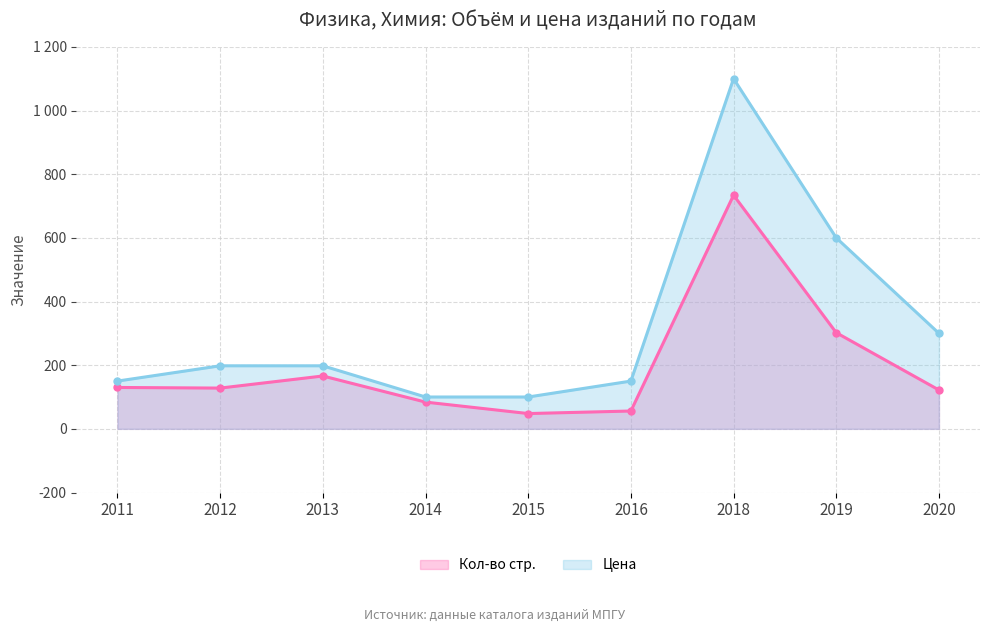

Reading left to right, transcribe all the data shown in this chart.

Кол-во стр.: 130	128	166	84	48	56	734	302	122
Цена: 150	198	198	100	100	150	1100	600	300